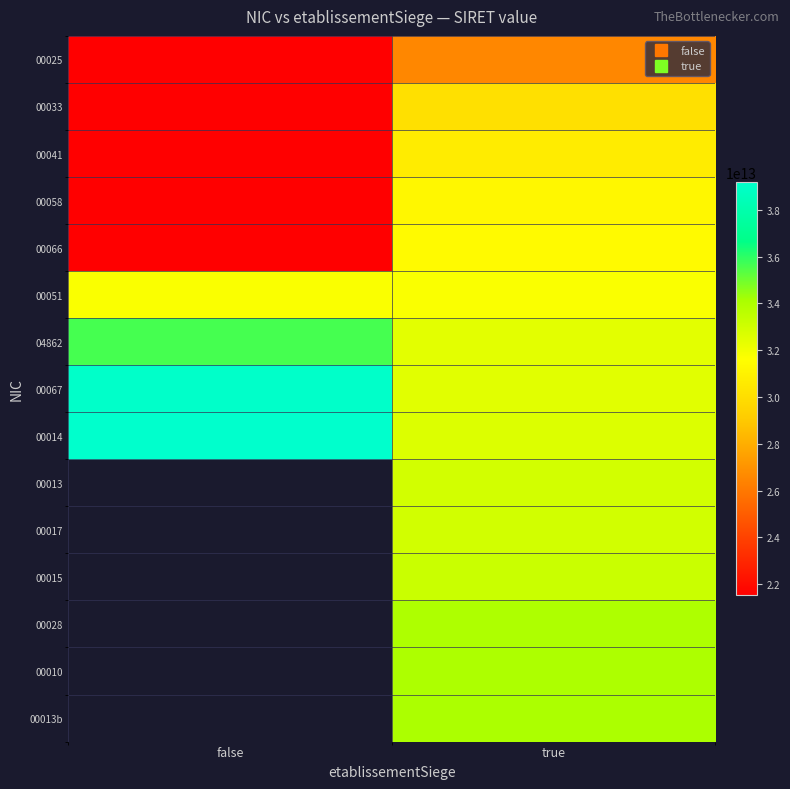

At which label does 00014 reach its minimum?

true